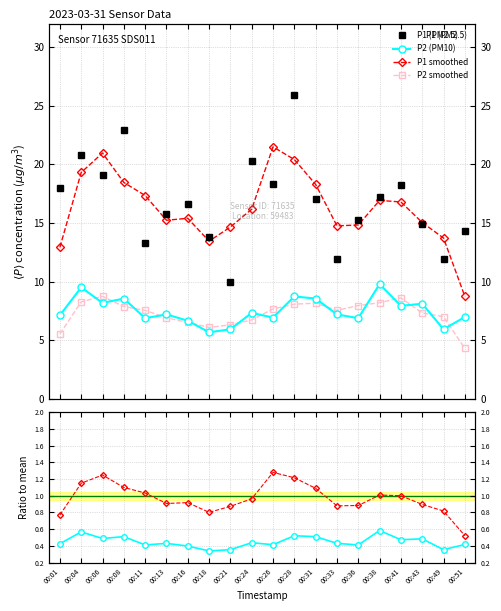

What is the smallest value displayed?

0.3